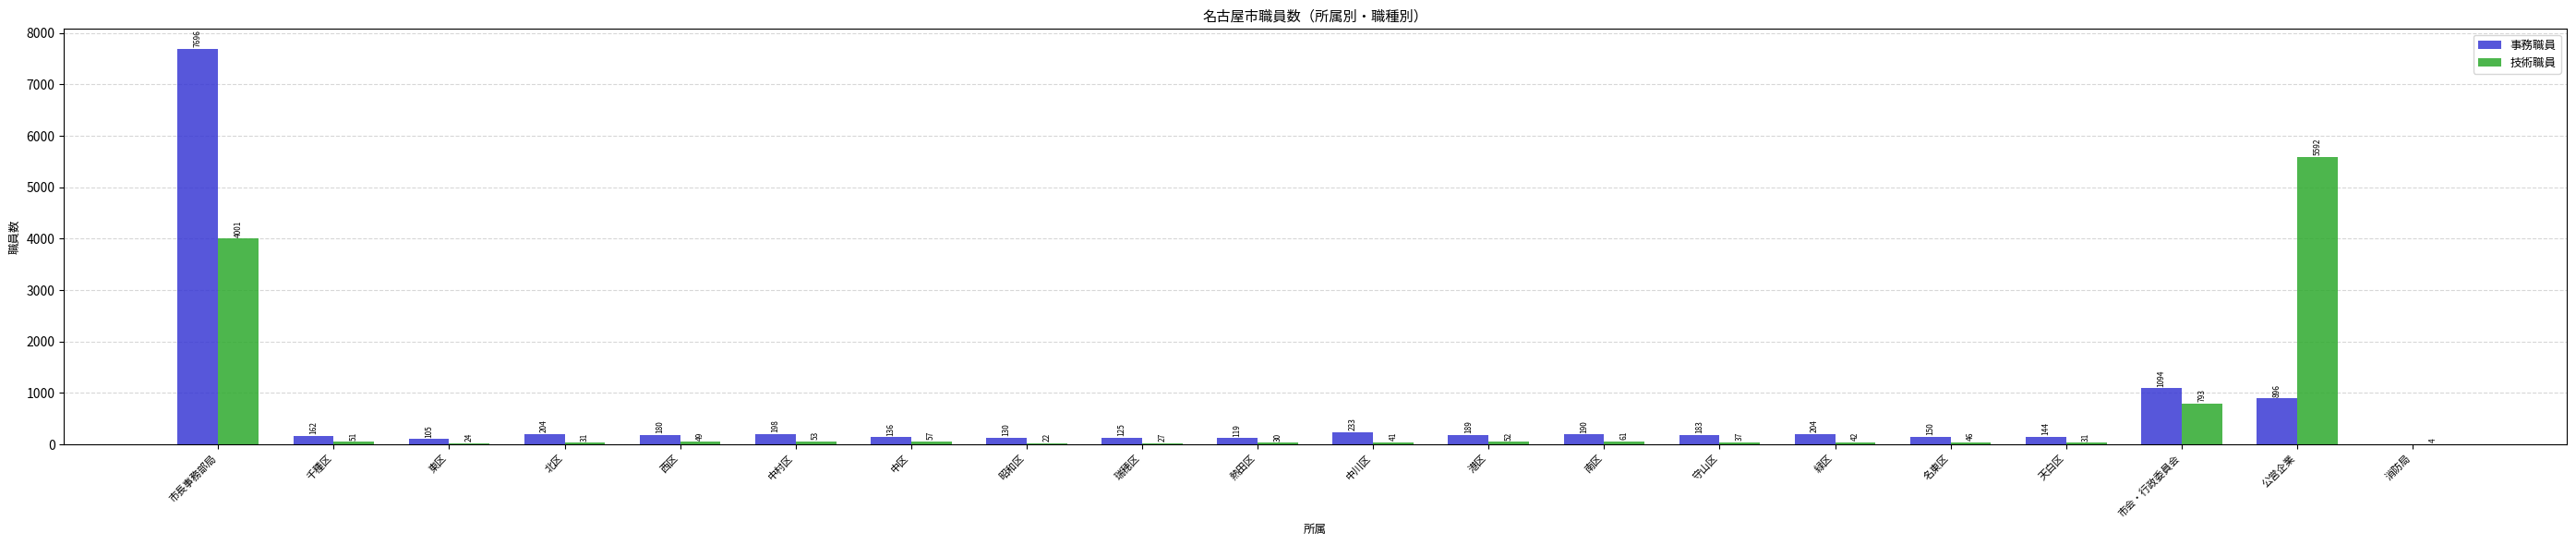

What is the sum of all 技術職員 values?

11044